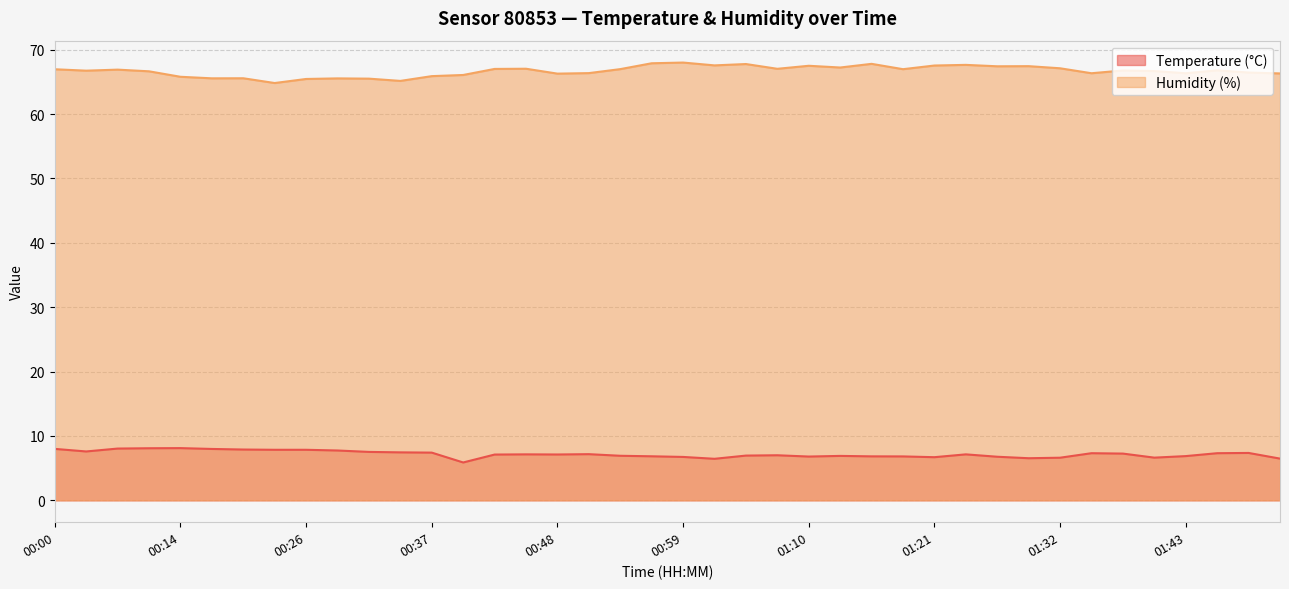

True or false: Temperature (°C) and Humidity (%) cross at least once.

False